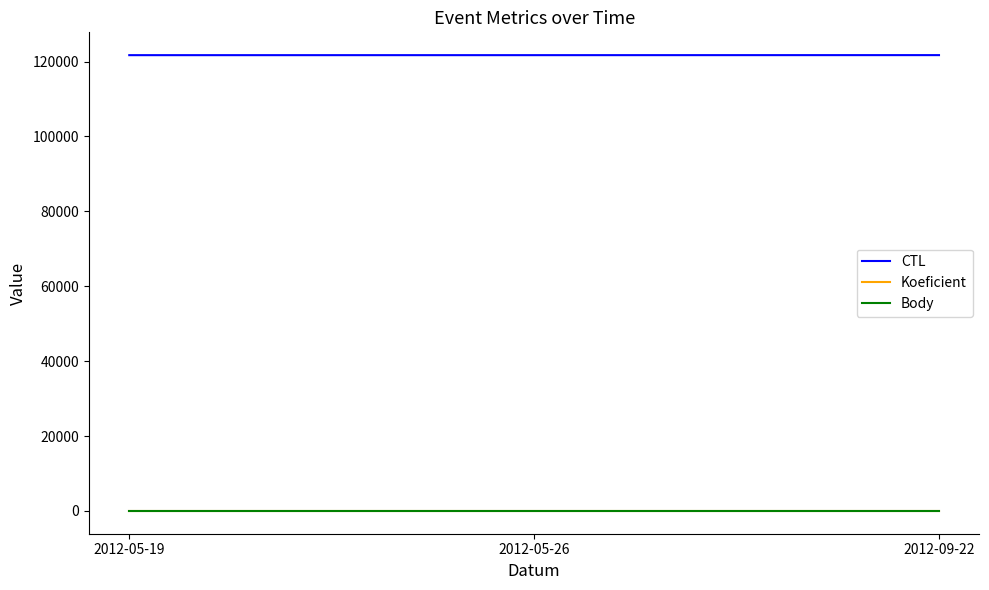

What is the label of the 2nd point from the right?

2012-05-26